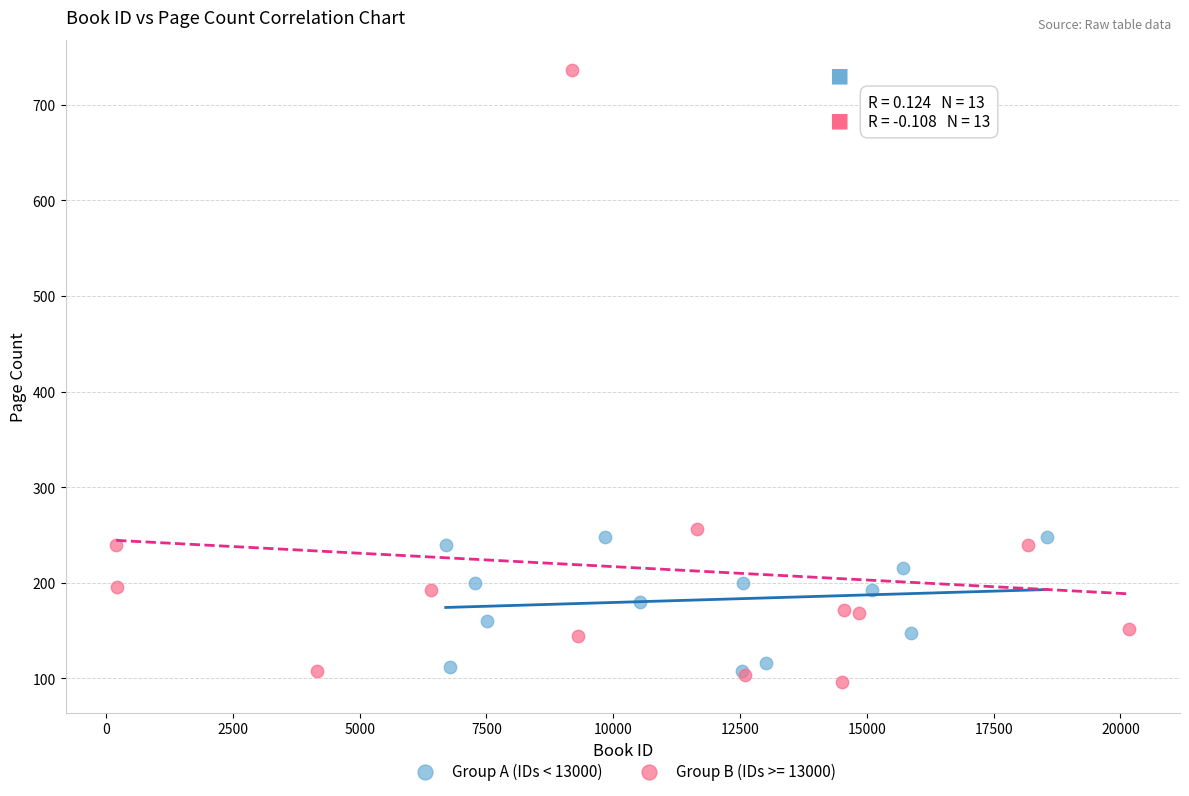

Which series contains the highest Y value?

Group B (IDs >= 13000)